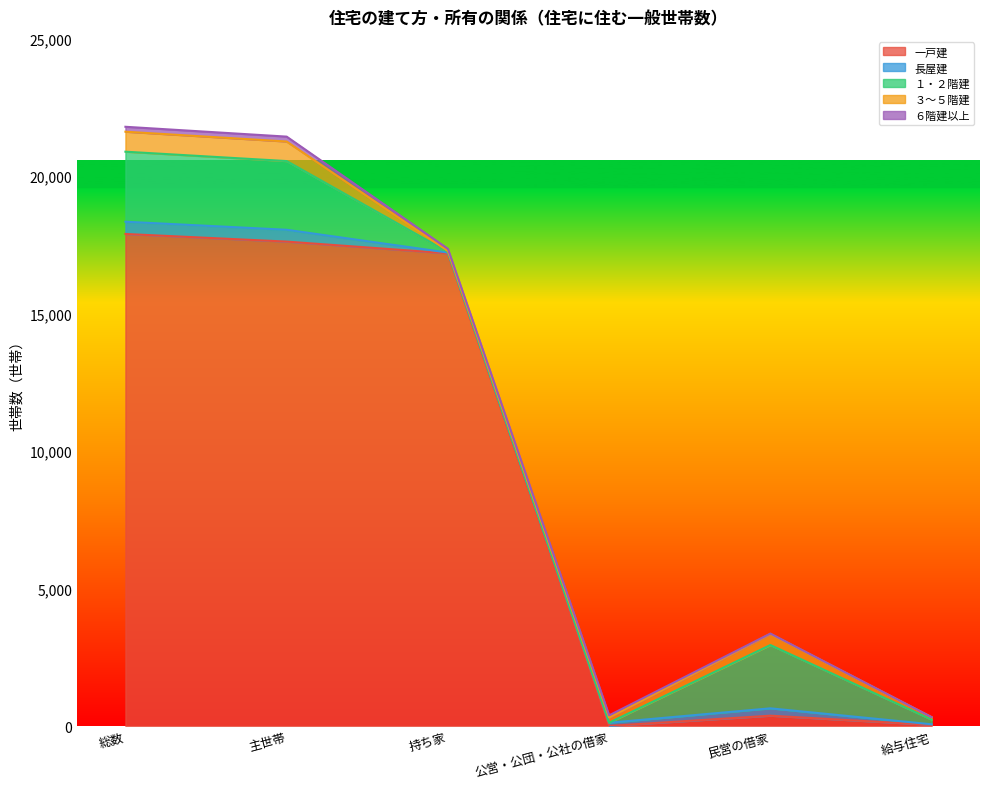

What is the label of the 2nd point from the left?

主世帯